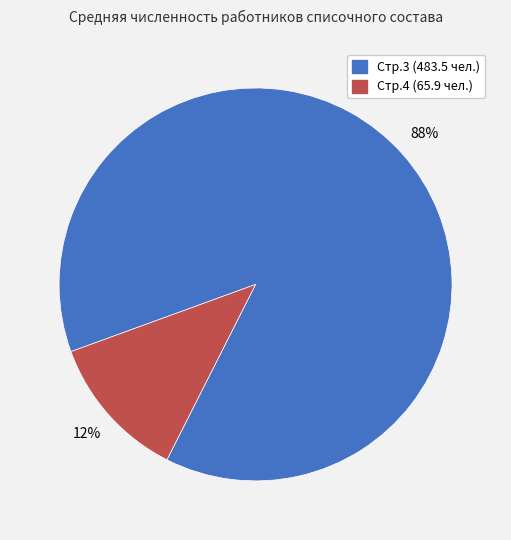

Count the number of slices in the pie.

2